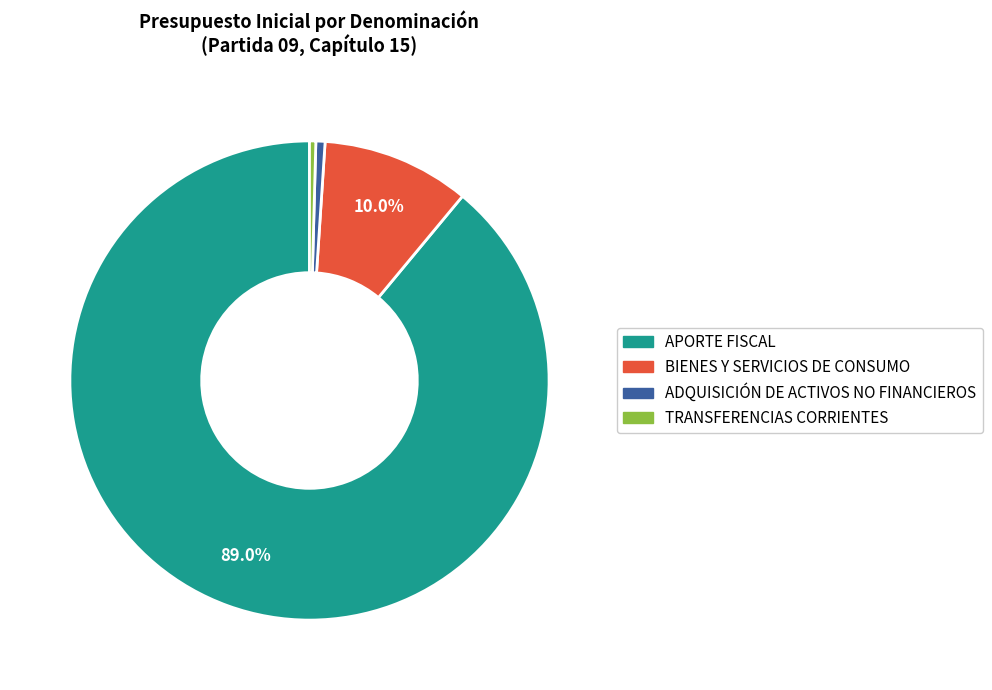

Do APORTE FISCAL and BIENES Y SERVICIOS DE CONSUMO together represent more than half of the pie?

Yes